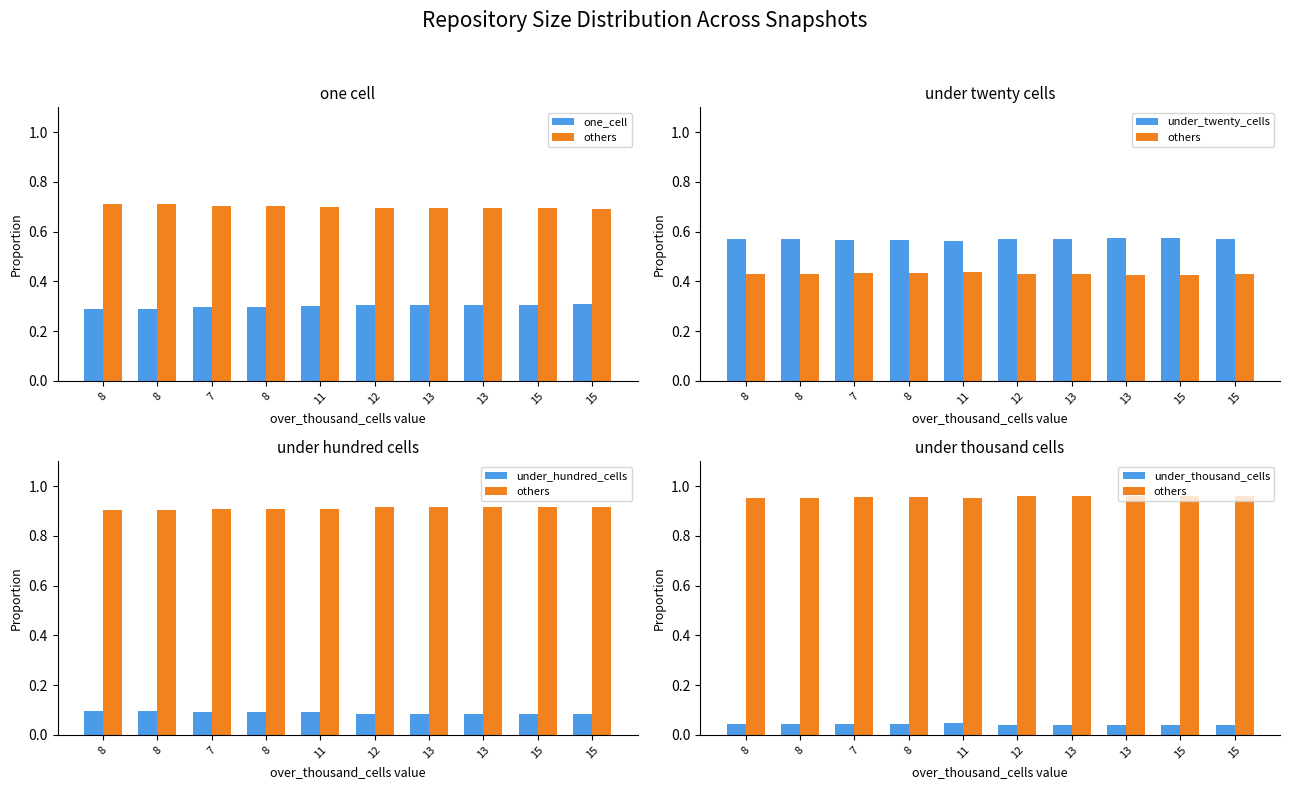

True or false: under_thousand_cells has a value of 0.0 at 13.

False